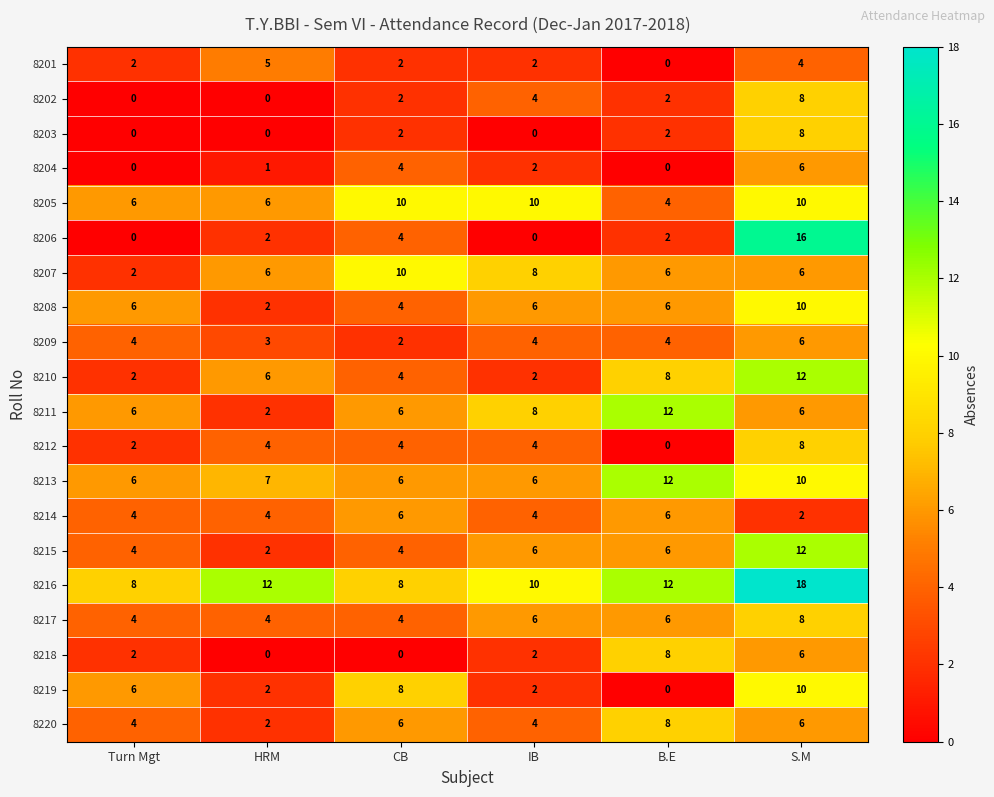

Which series has the widest spread of values?

8206